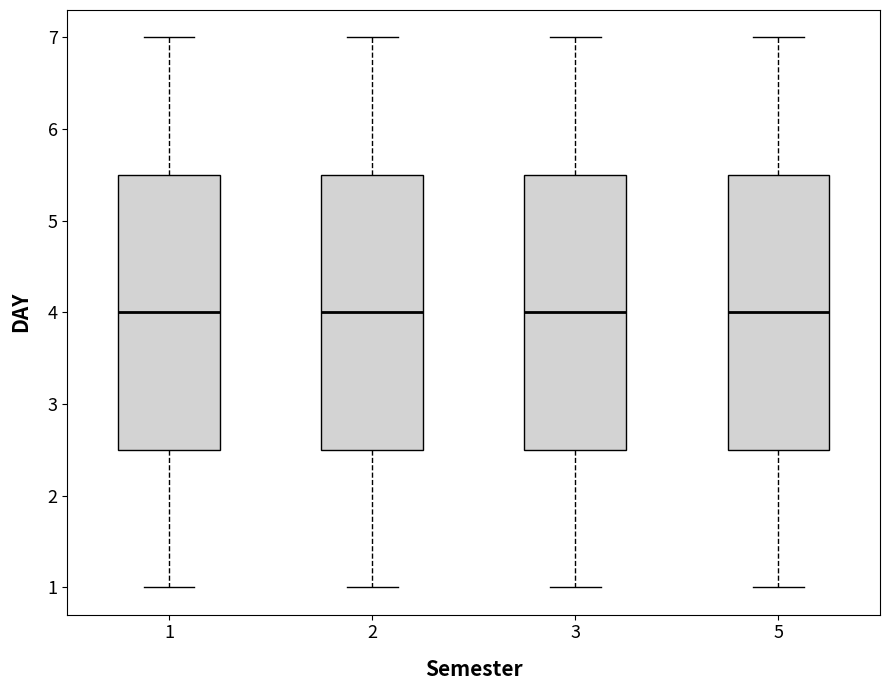

Reading left to right, read every box against the y-axis: the position of its median line, the range the box covers, and the ends of its whiskers. The values are not printed on the chart, so give them approximately, as read against the axis.

1: median 4.0, box 2.5 to 5.5, whiskers 1.0 to 7.0
2: median 4.0, box 2.5 to 5.5, whiskers 1.0 to 7.0
3: median 4.0, box 2.5 to 5.5, whiskers 1.0 to 7.0
5: median 4.0, box 2.5 to 5.5, whiskers 1.0 to 7.0